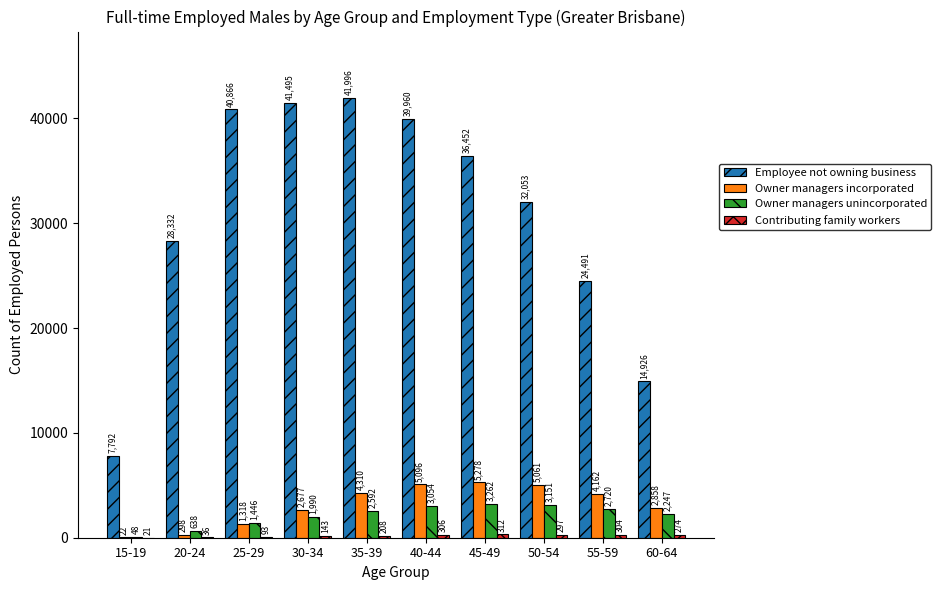

How many groups of bars are there?

10